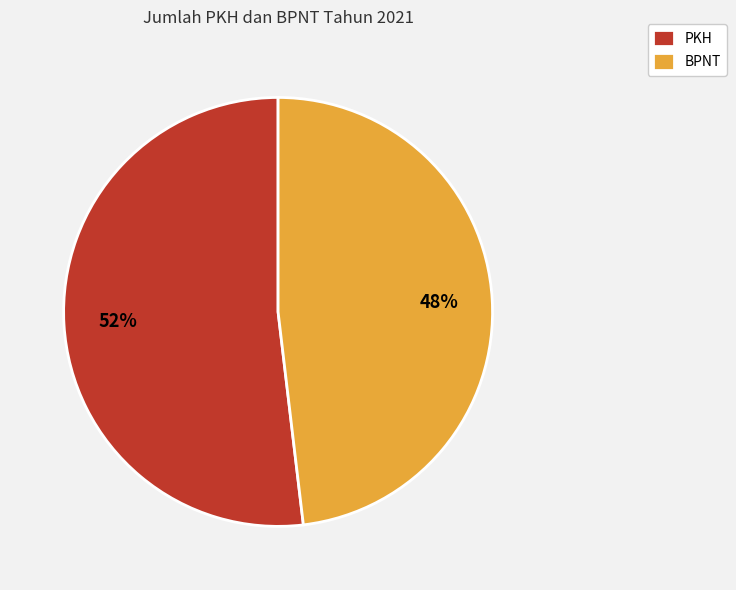

How many segments does this pie chart have?

2